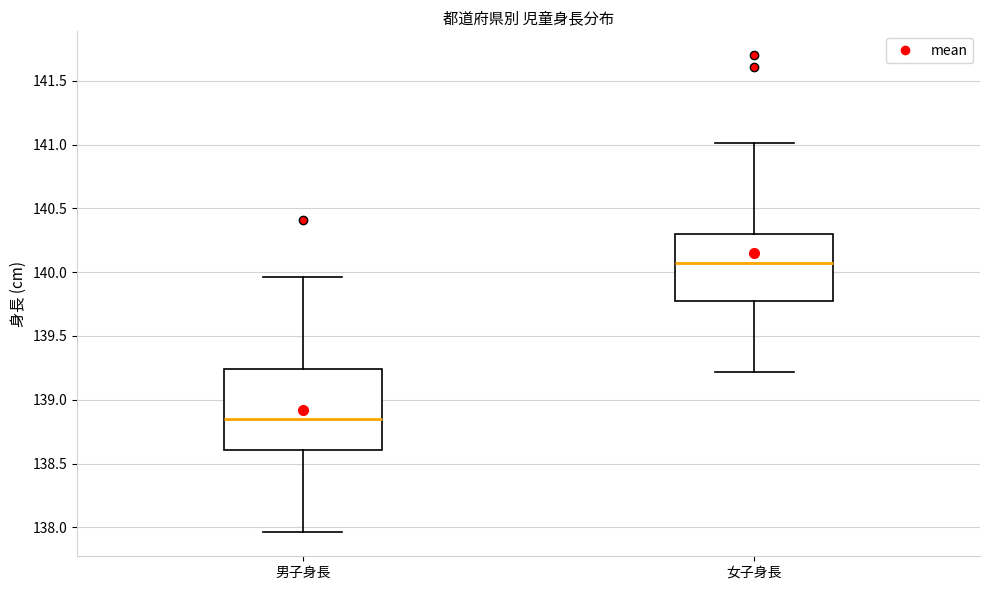

Reading left to right, read every box against the y-axis: the position of its median line, the range the box covers, and the ends of its whiskers. The values are not printed on the chart, so give them approximately, as read against the axis.

男子身長: median 138.85, box 138.60 to 139.25, whiskers 137.95 to 139.95
女子身長: median 140.05, box 139.80 to 140.30, whiskers 139.20 to 141.00